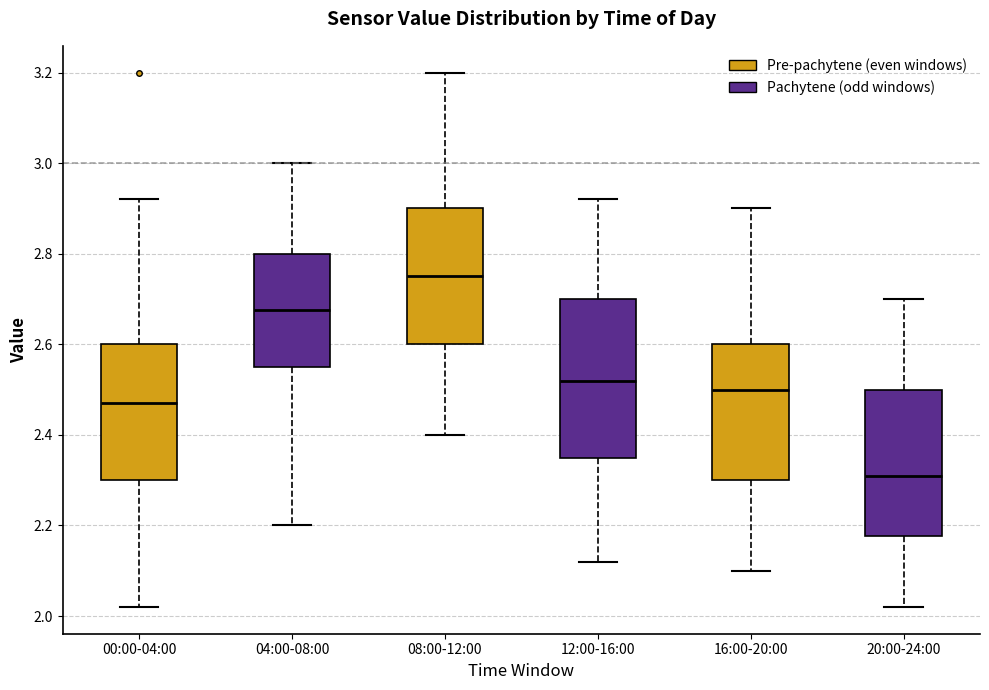

Which box's median line is the lowest?

20:00-24:00